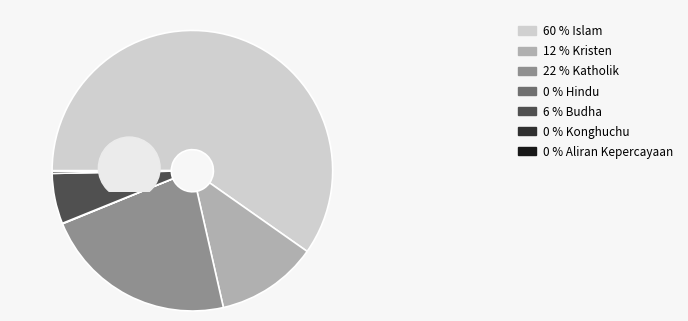

Does Islam account for over 50% of the chart?

Yes